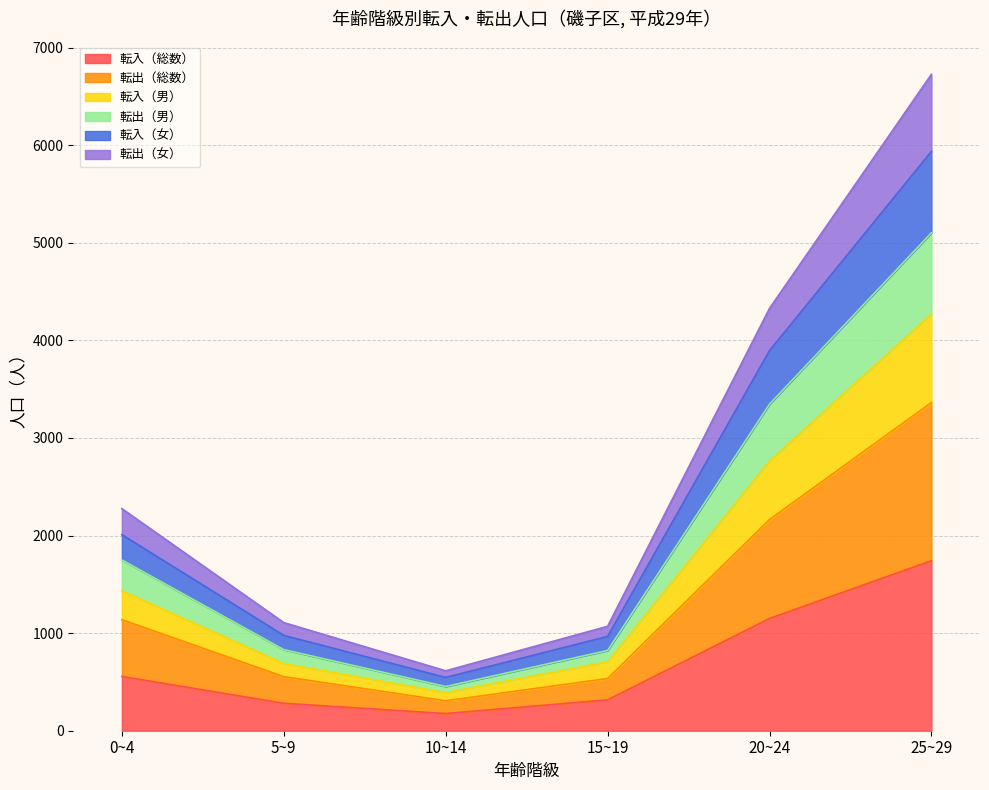

Reading right to left, transcribe all the data shown in this chart.

転入（総数）: 1742	1150	316	176	281	556
転出（総数）: 3363	2164	535	307	554	1138
転入（男）: 4271	2765	707	390	689	1435
転出（男）: 5102	3346	822	453	831	1750
転入（女）: 5936	3895	966	546	977	2009
転出（女）: 6726	4328	1070	614	1108	2276